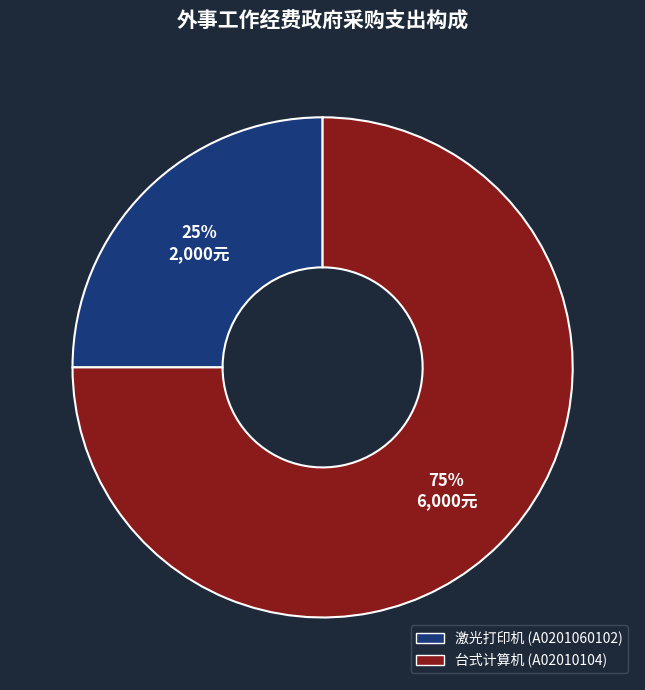

Does 激光打印机 (A0201060102) account for over 50% of the chart?

No